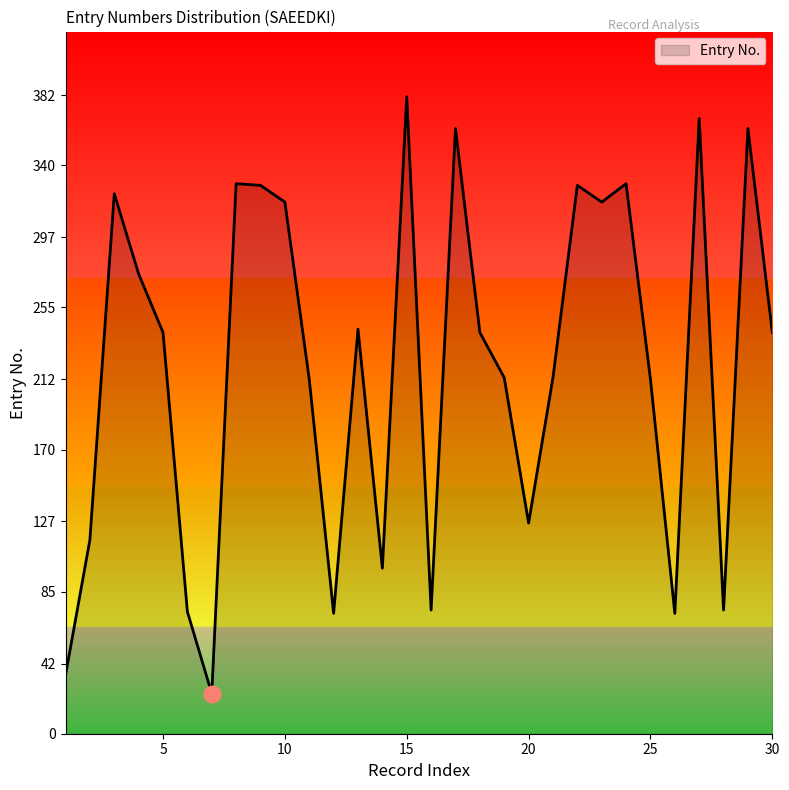

What is the difference between the maximum and minimum values?

357